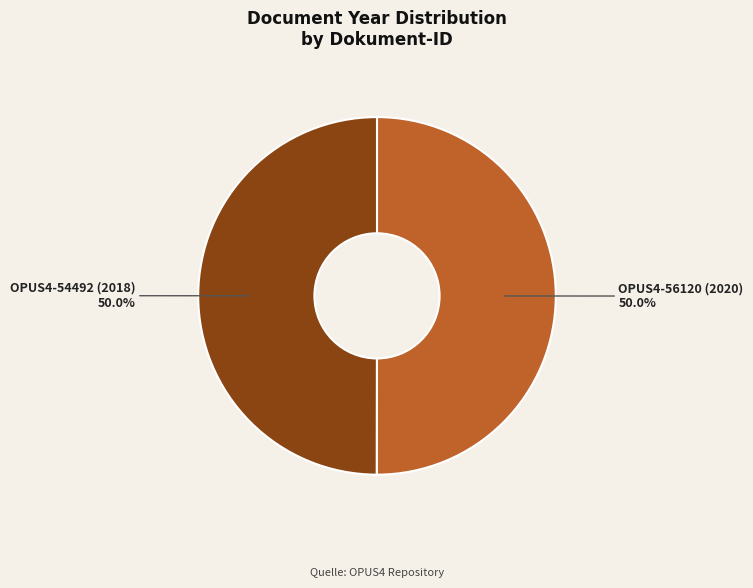

To the nearest percent, what percentage of the pie is OPUS4-56120 (2020)?

50%